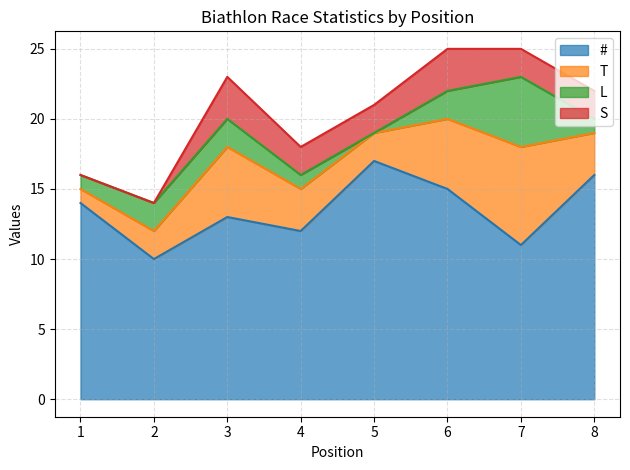

What is the value of the L point at the 8th from the left?

1